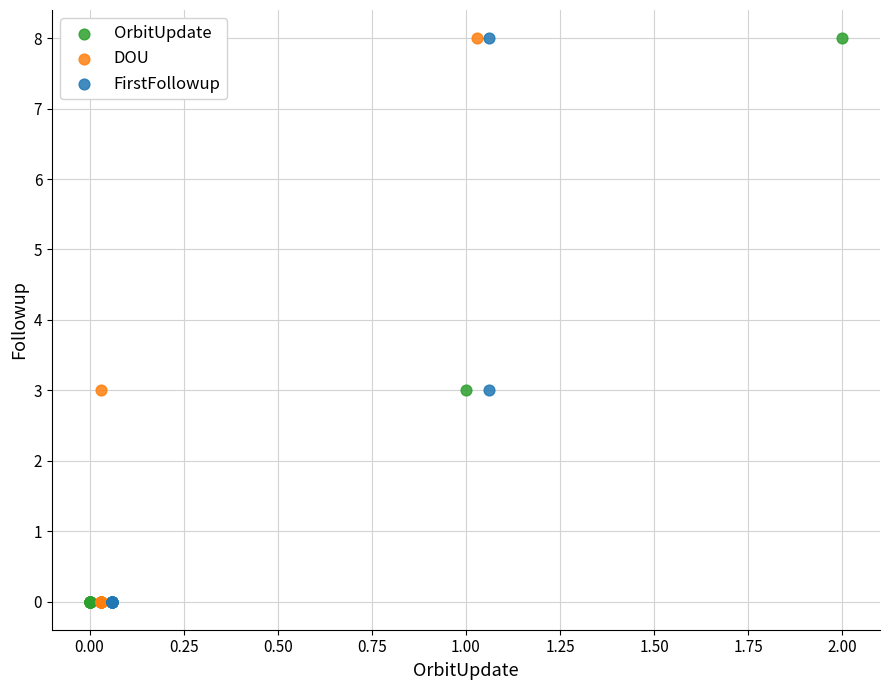

What are all the series names shown in the legend?

OrbitUpdate, DOU, FirstFollowup